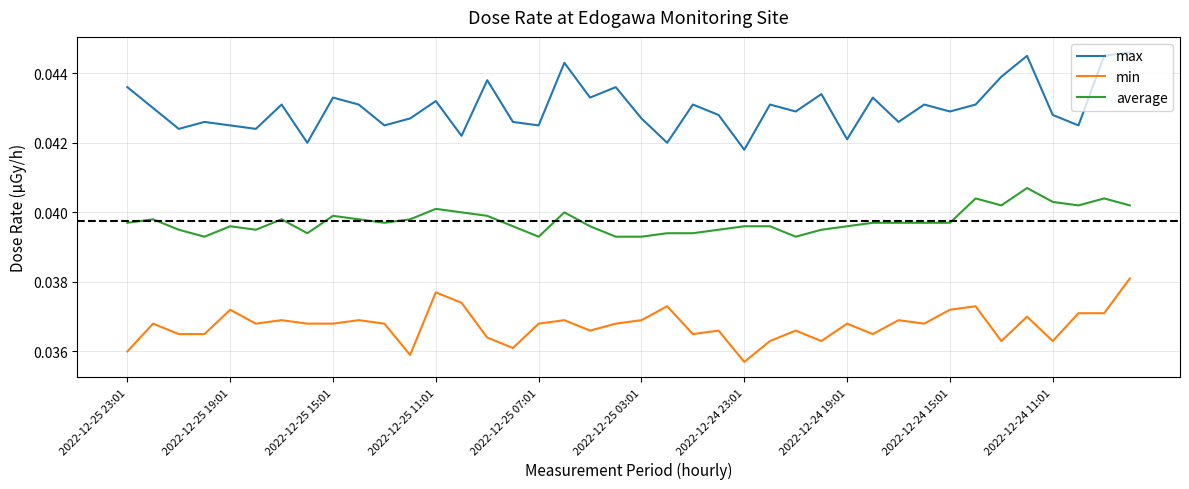

Which series has the largest total across all categories?

max